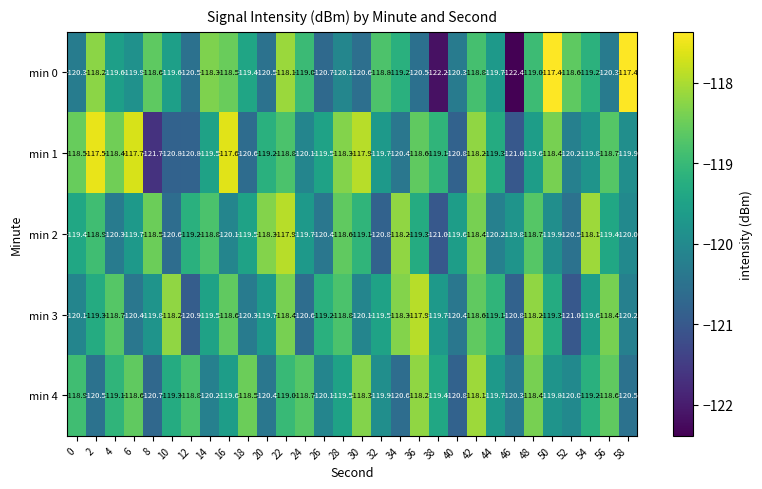

Which series has the largest range (max minus min)?

min 0